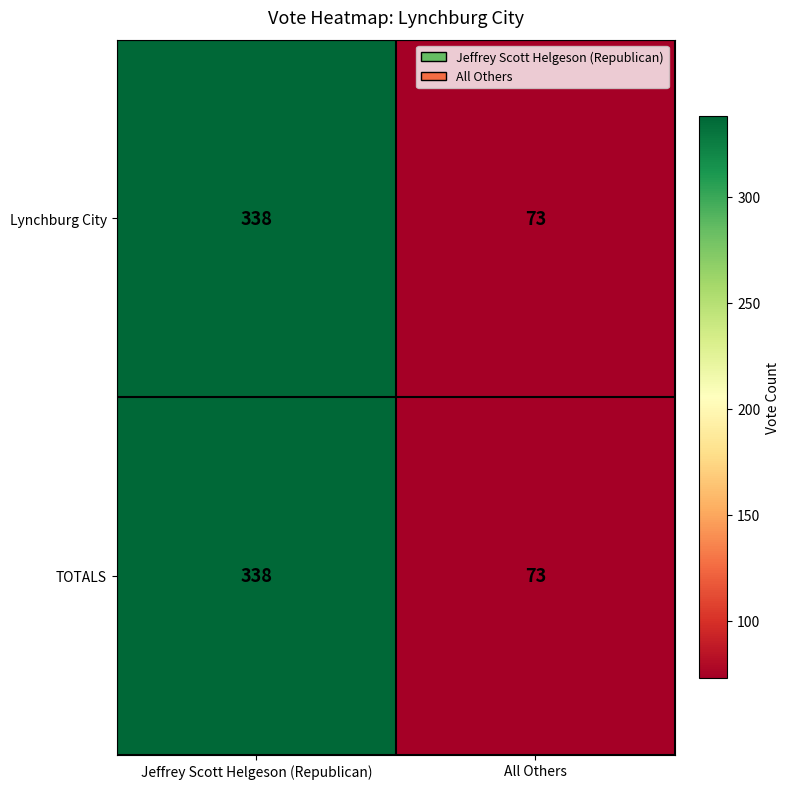

At which category does the chart reach its peak across all series?

Jeffrey Scott Helgeson (Republican)